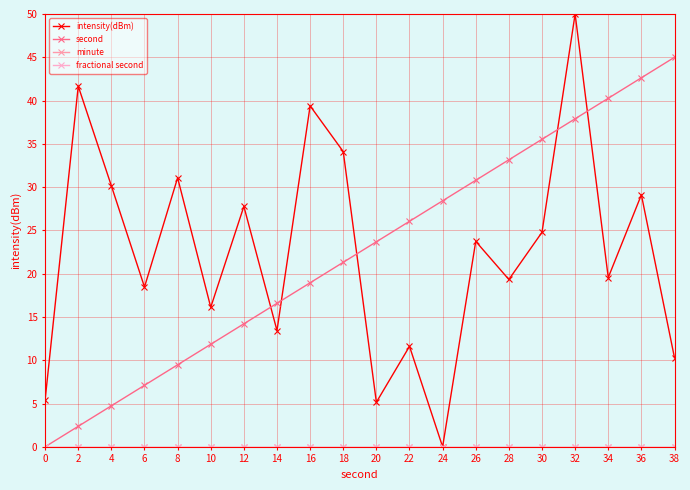

How many categories are shown in the chart?

20